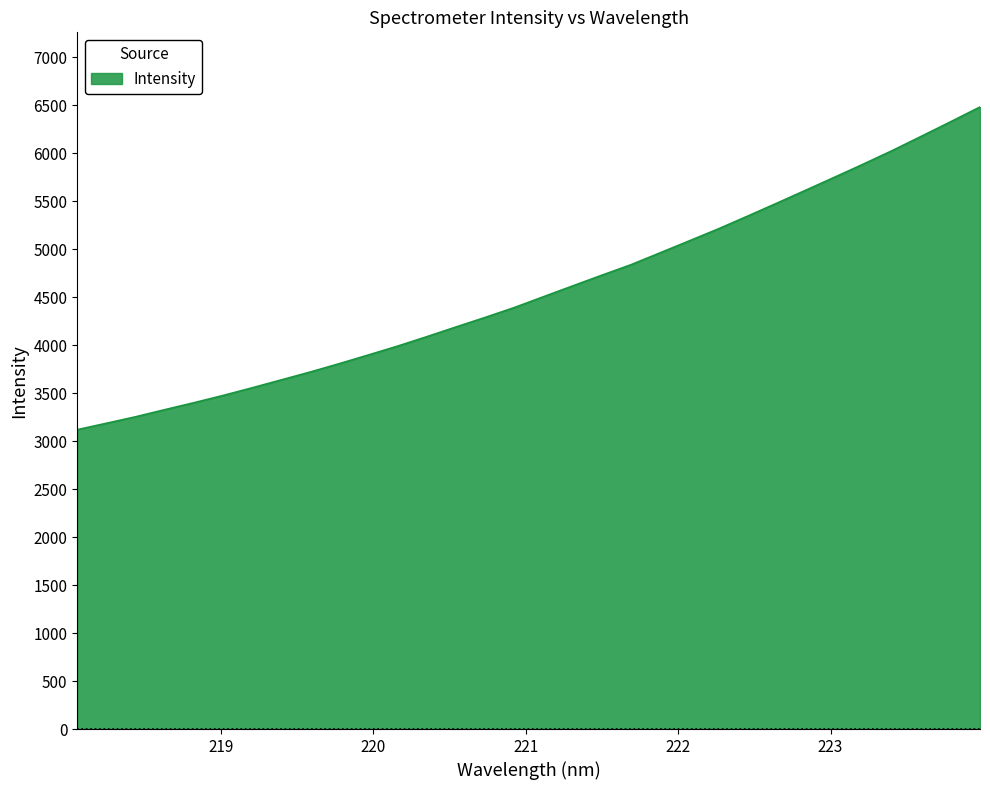

What is the sum of all values?

146392.8